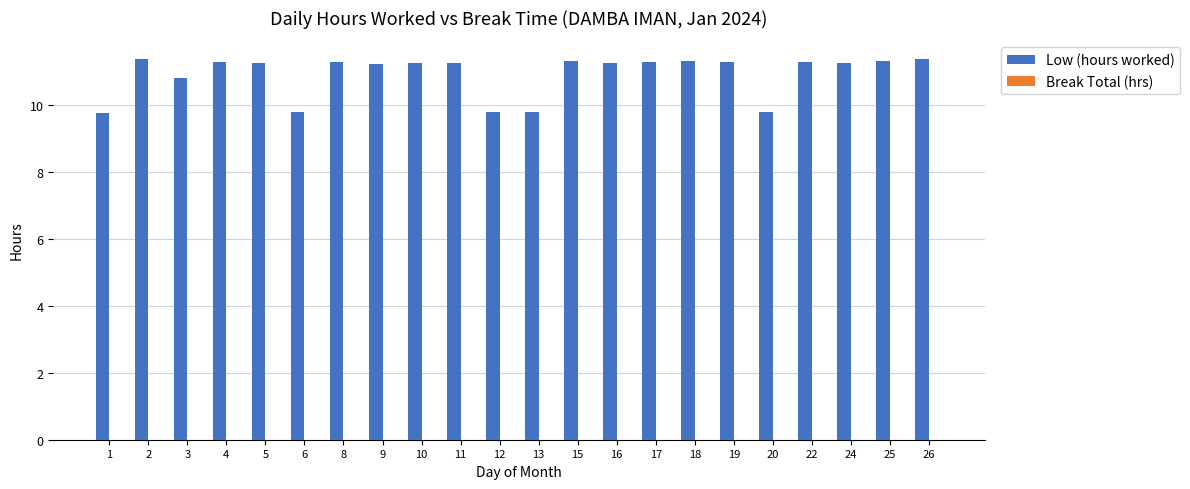

Which has a higher value, 16 or 12?

16